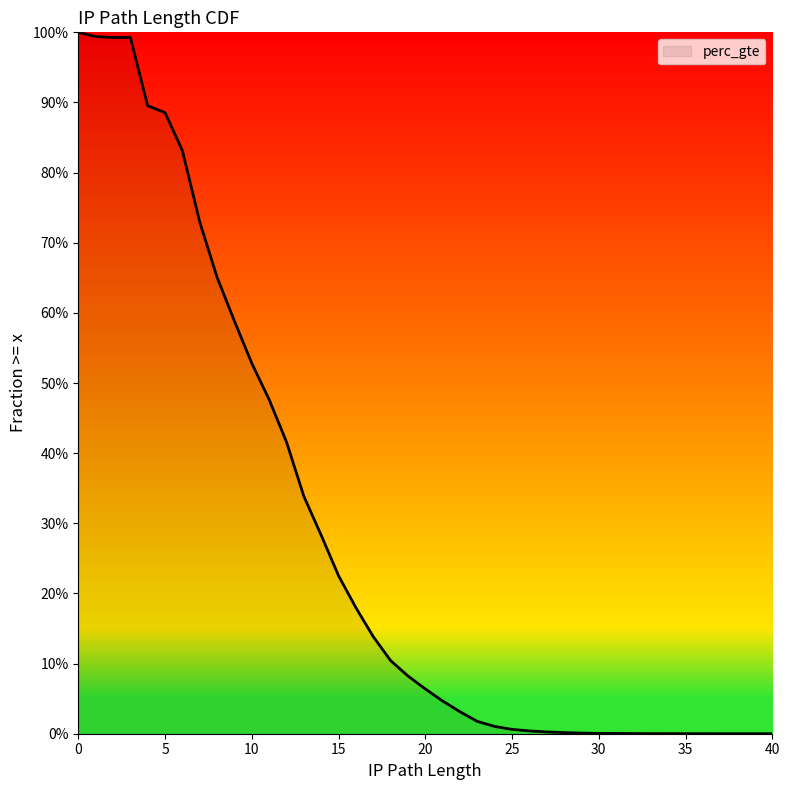

True or false: the data shows 0.8 at 6.

True